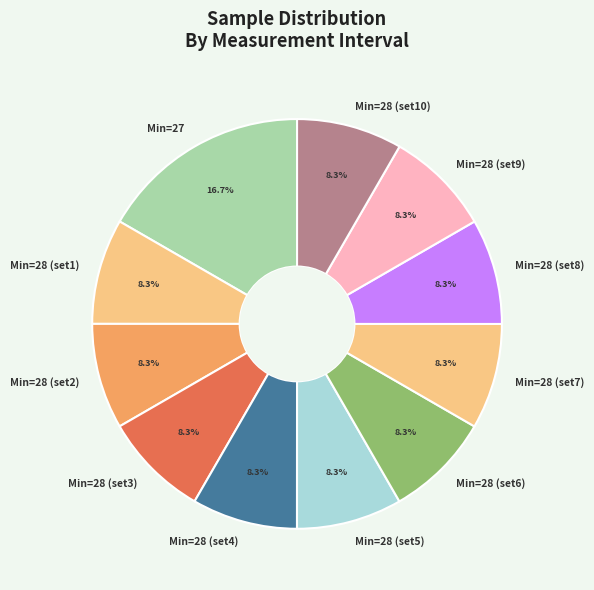

Which slice is the largest?

Min=27